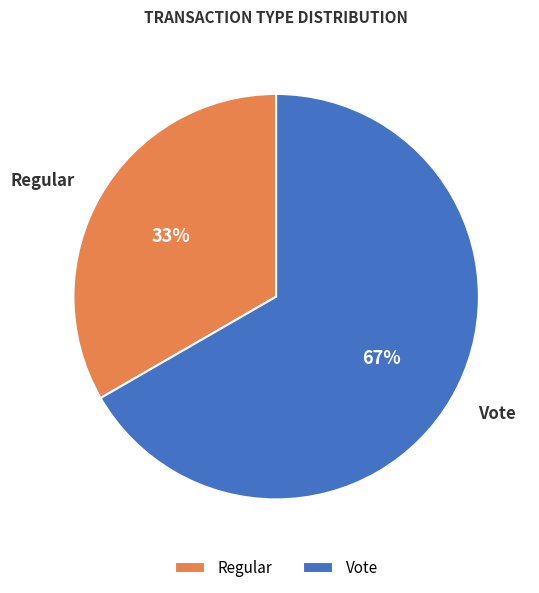

To the nearest percent, what is the combined percentage of Regular and Vote?

100%